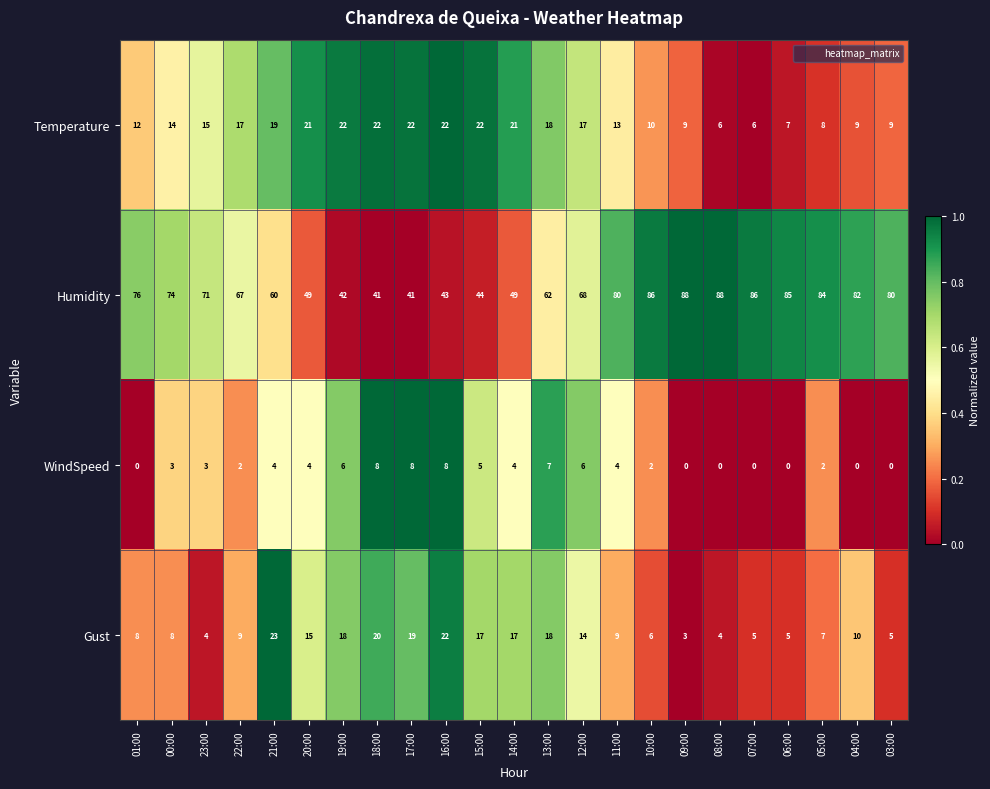

Count the number of data series in this chart.

4